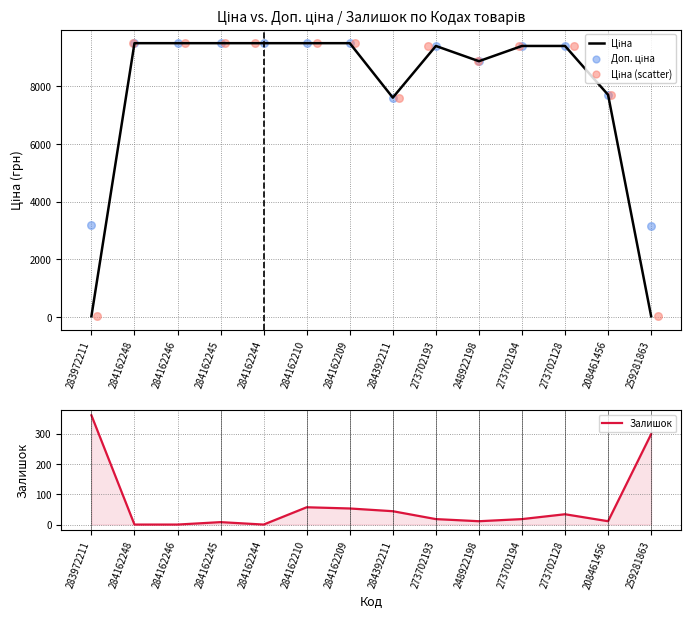

Which series has the largest total across all categories?

Доп. ціна